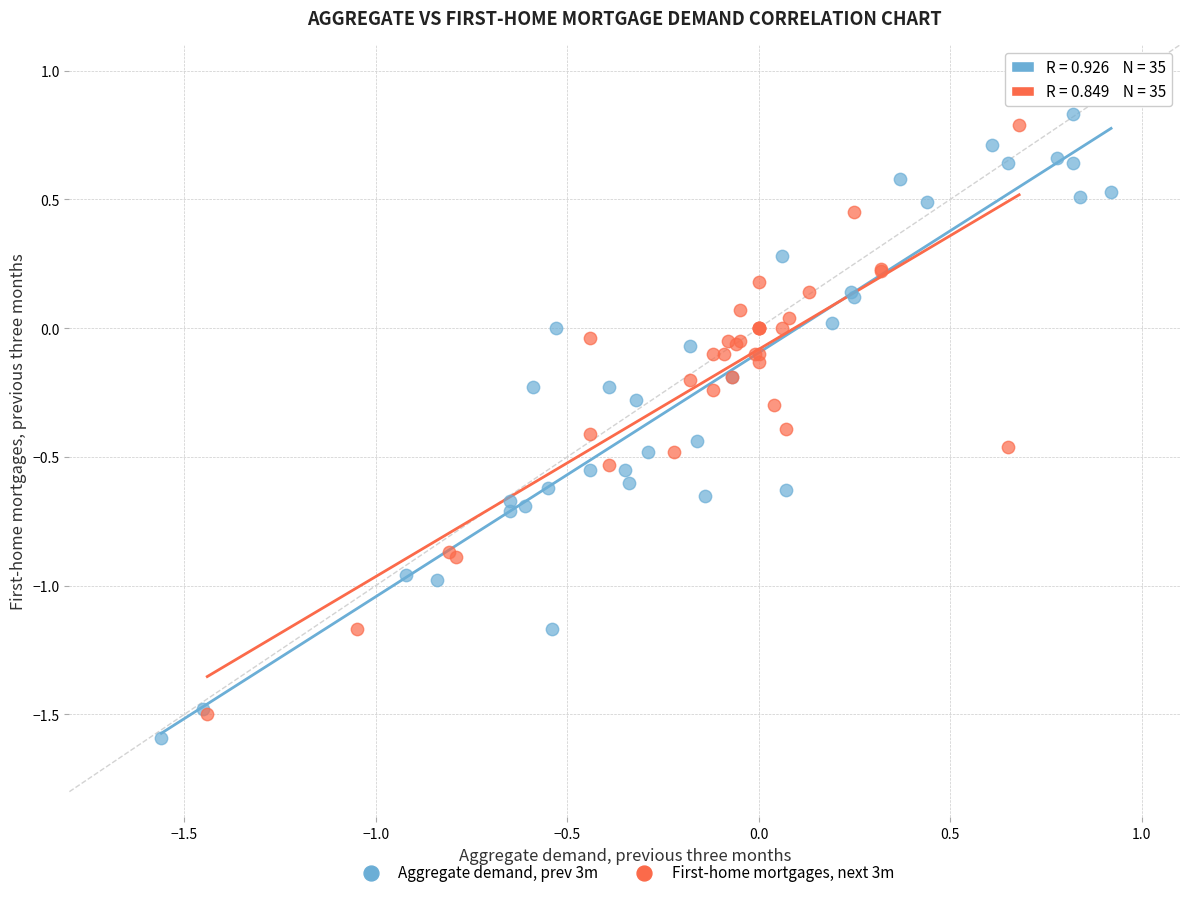

What are all the series names shown in the legend?

Aggregate demand, prev 3m, First-home mortgages, next 3m